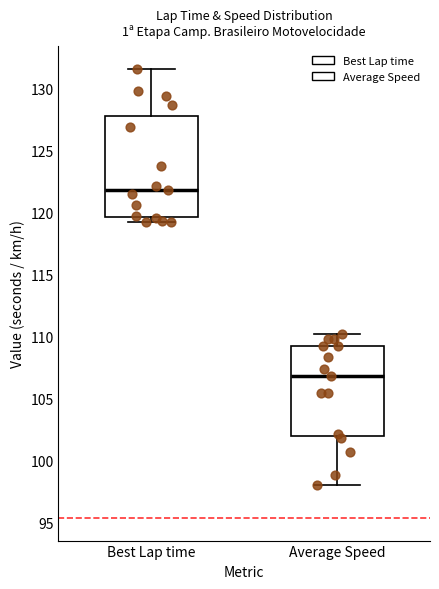

Reading left to right, transcribe this box plot: for each box, give where its median line is, the range the box spans, and where its two whiskers end, as read against the y-axis. The values are not printed on the chart, so give them approximately, as read against the axis.

Best Lap time: median 122.0, box 119.5 to 127.5, whiskers 119.0 to 131.5
Average Speed: median 107.0, box 102.0 to 109.0, whiskers 98.0 to 110.0